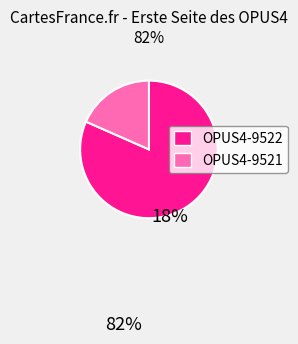

Rank the categories by value from lowest to highest.

OPUS4-9521, OPUS4-9522